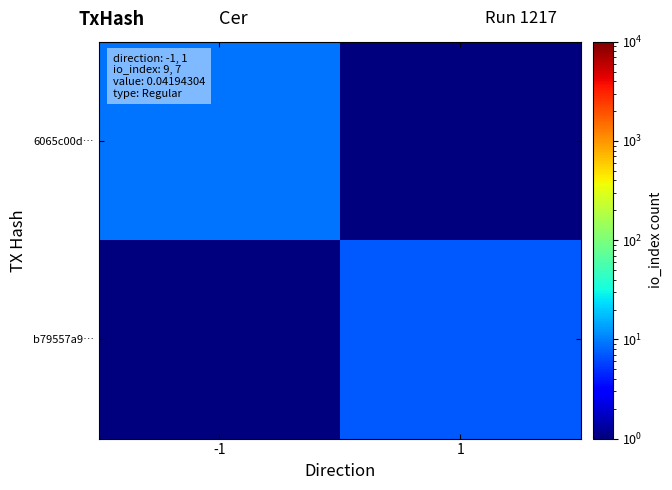

At which category is the sum across all series the highest?

-1